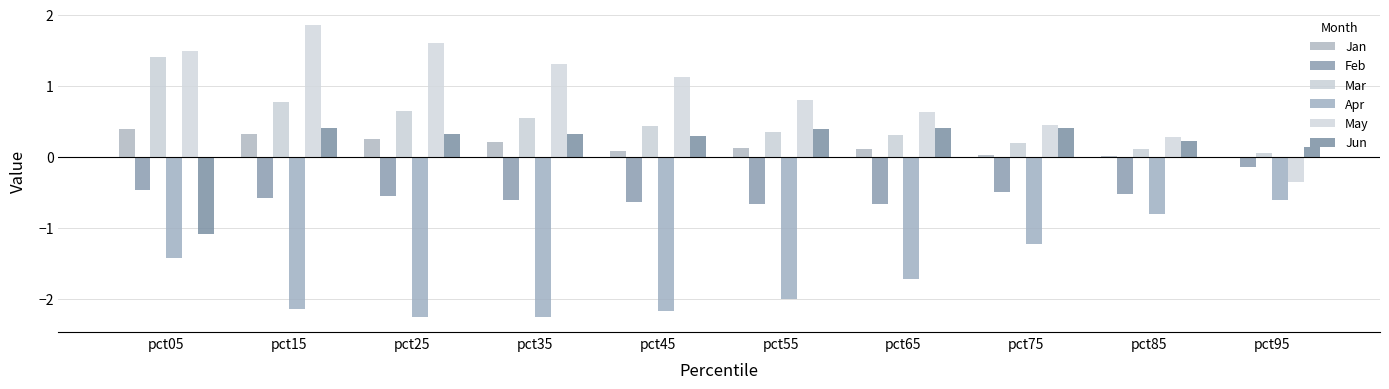

Which series has the largest range (max minus min)?

May